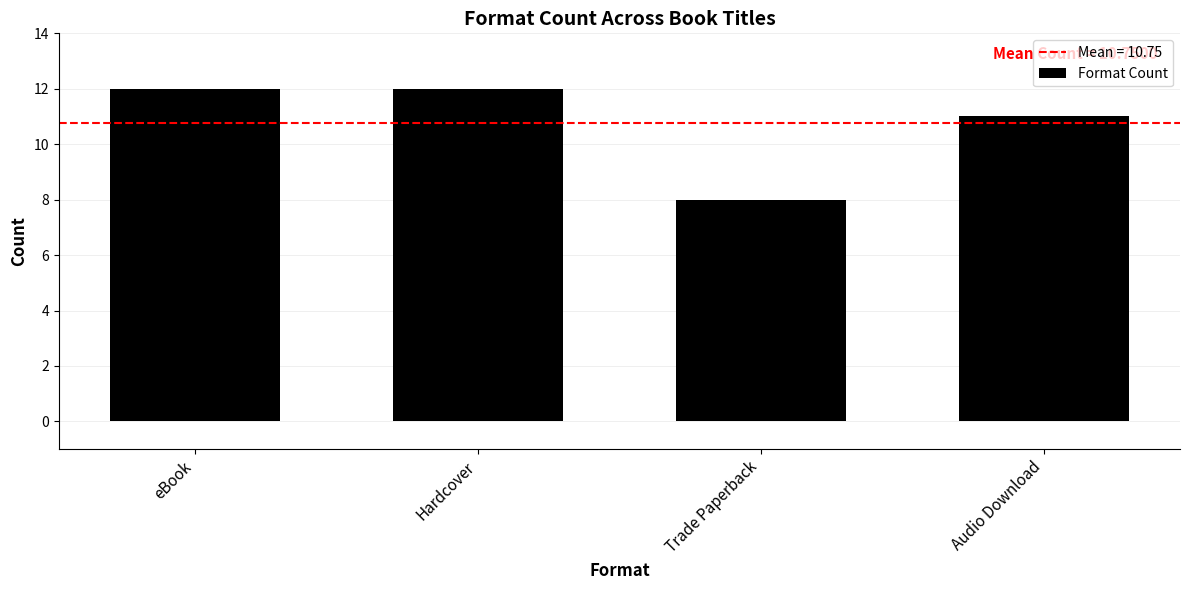

What is the label of the 2nd bar from the right?

Trade Paperback